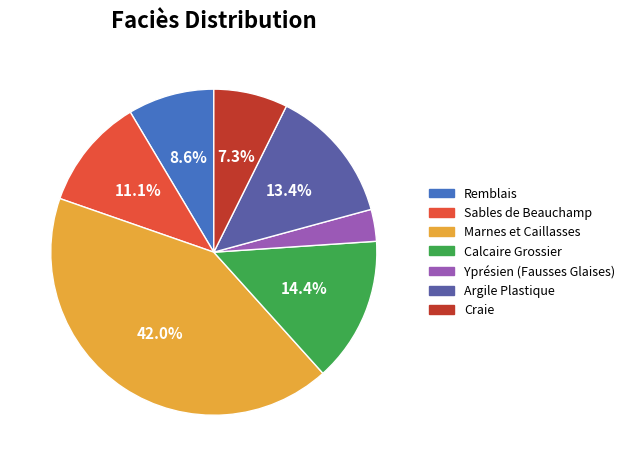

To the nearest percent, what is the average slice percentage?

14%